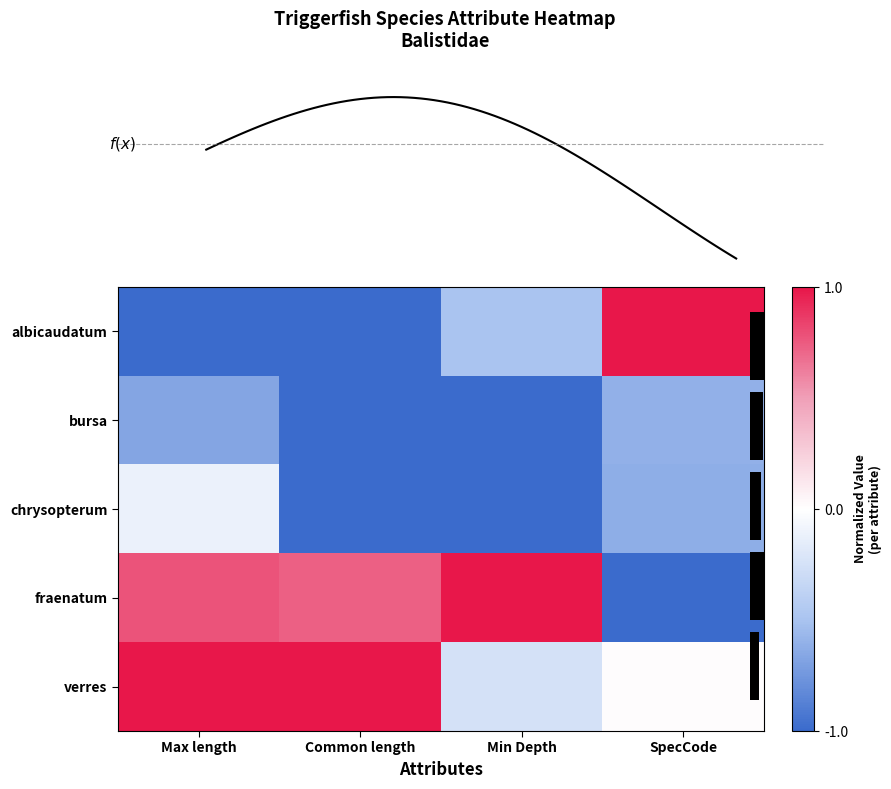

Count the albicaudatum values in the range -1 to 1.

4